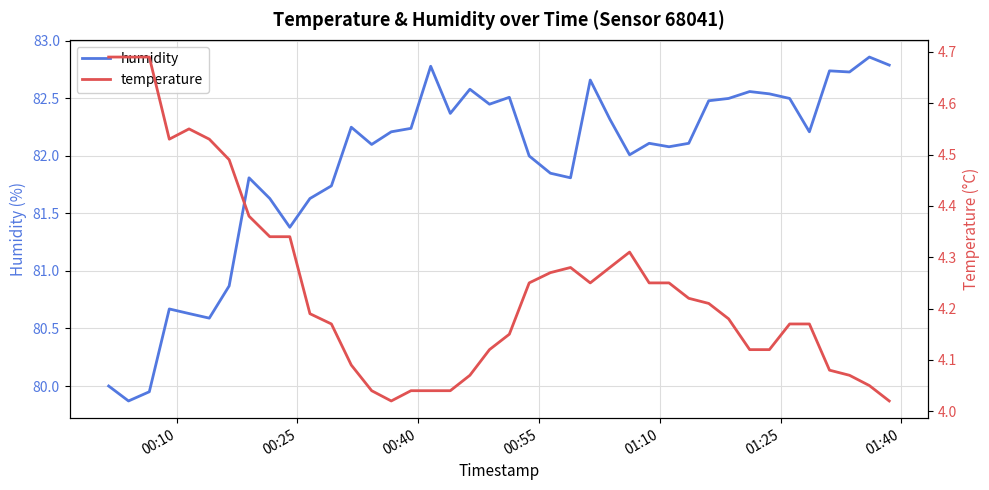

What is the minimum value for humidity?

79.9